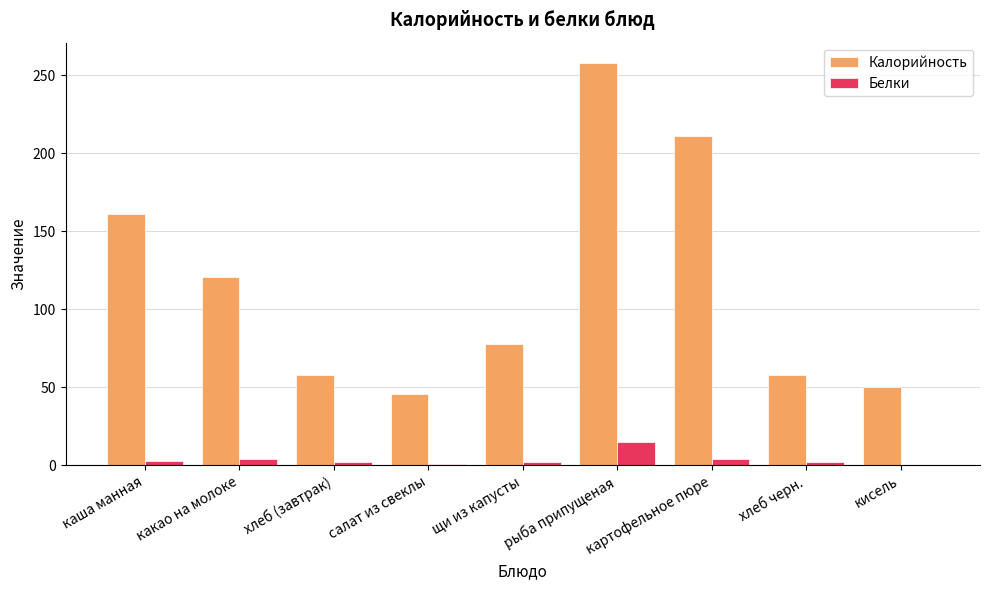

Which series changed the most between рыба припущеная and кисель?

Калорийность